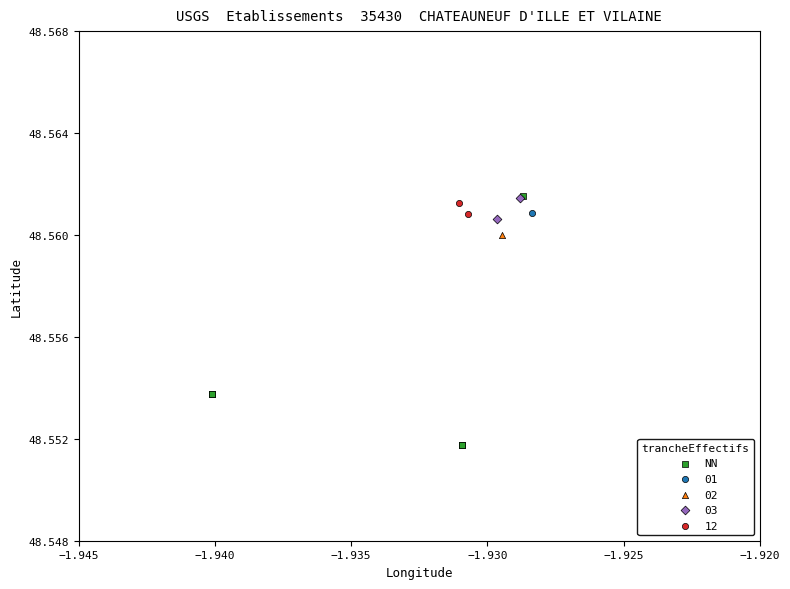

What are all the series names shown in the legend?

NN, 01, 02, 03, 12